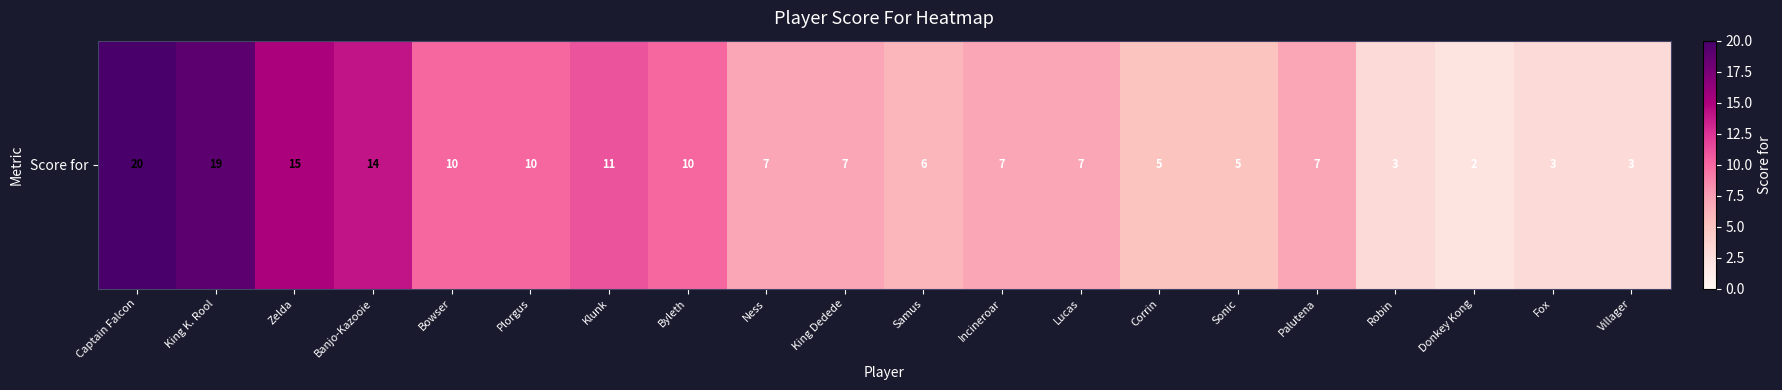

What is the change in value from Klunk to Sonic?

-6